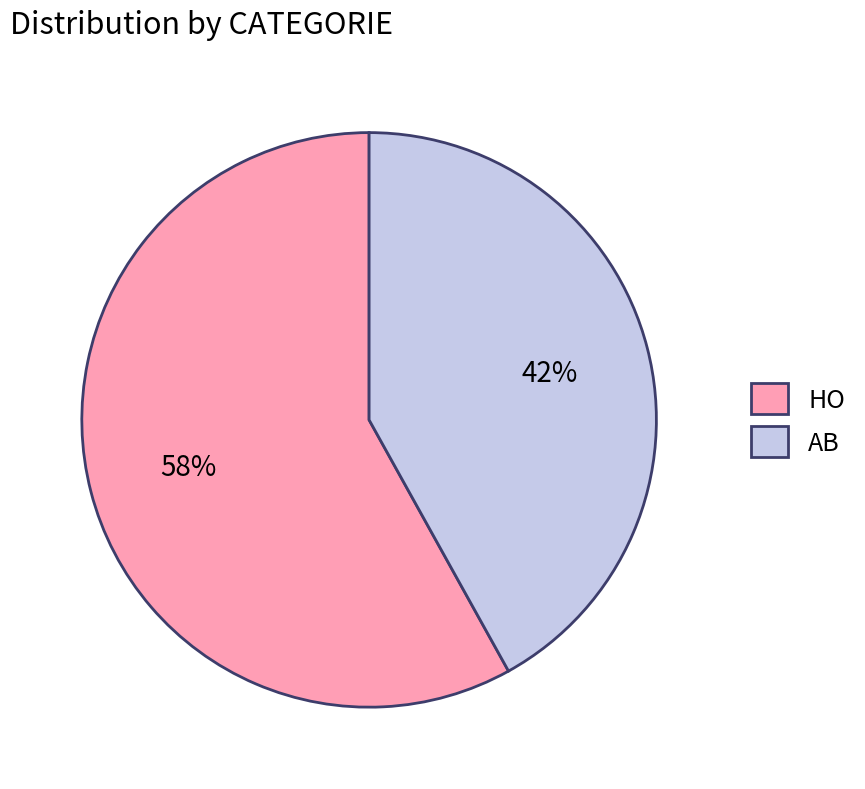

Is it true that AB is 27% of the pie?

False